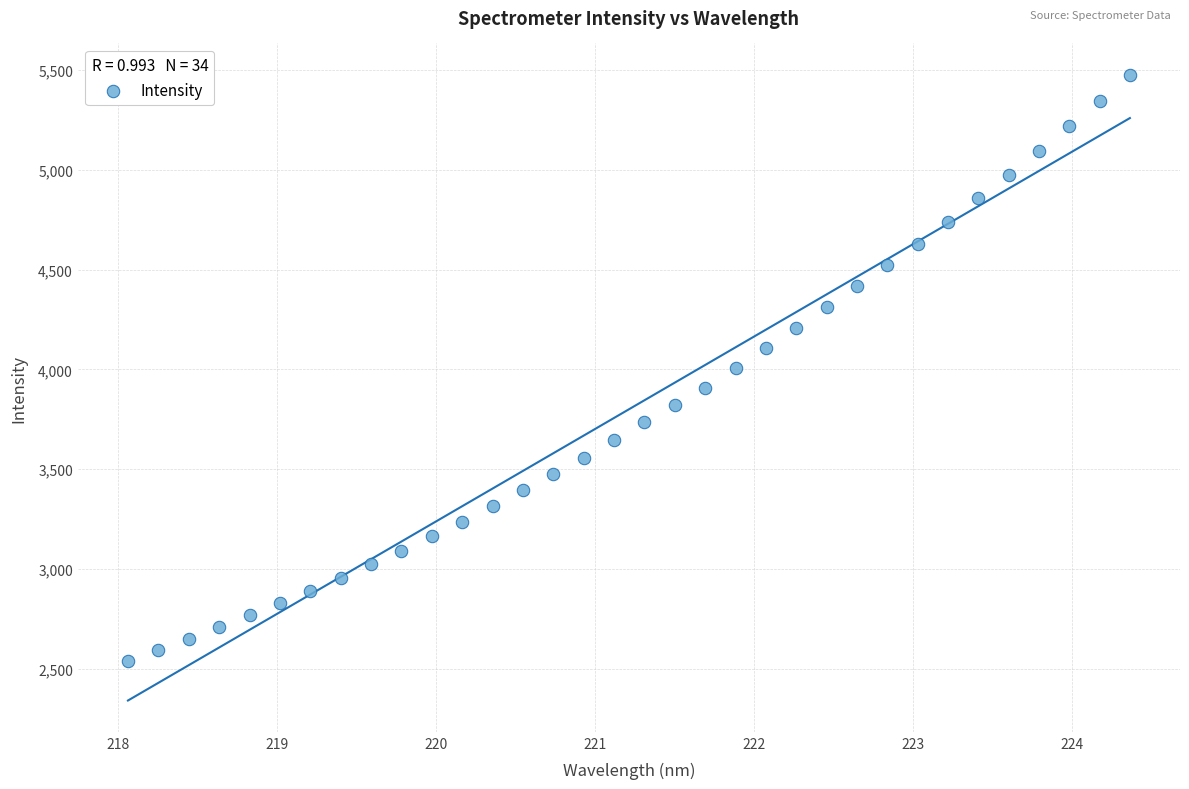

What is the range of X values (max minus min)?

6.3